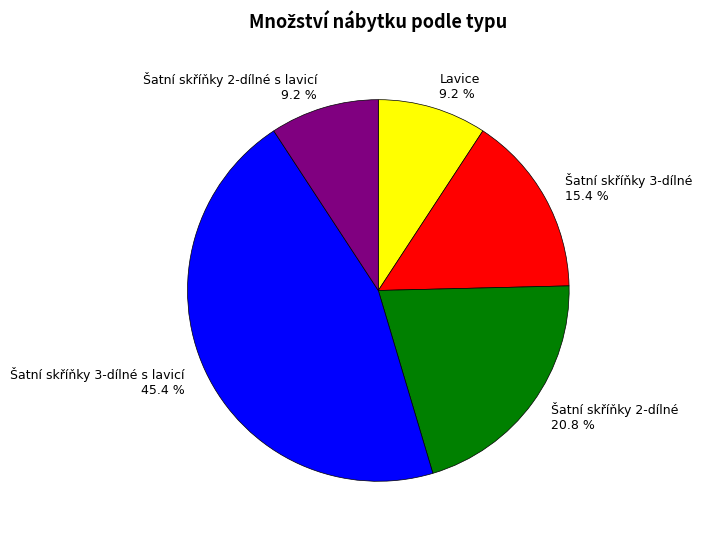

Does any single category account for the majority?

No